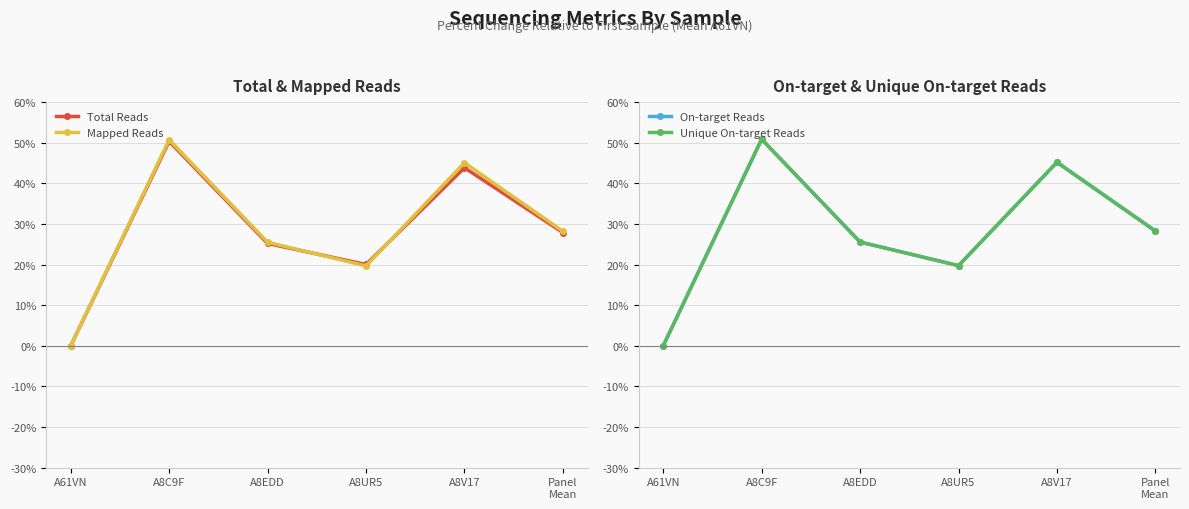

List the labels in order of Total Reads value, smallest first.

A61VN, A8UR5, A8EDD, Panel
Mean, A8V17, A8C9F